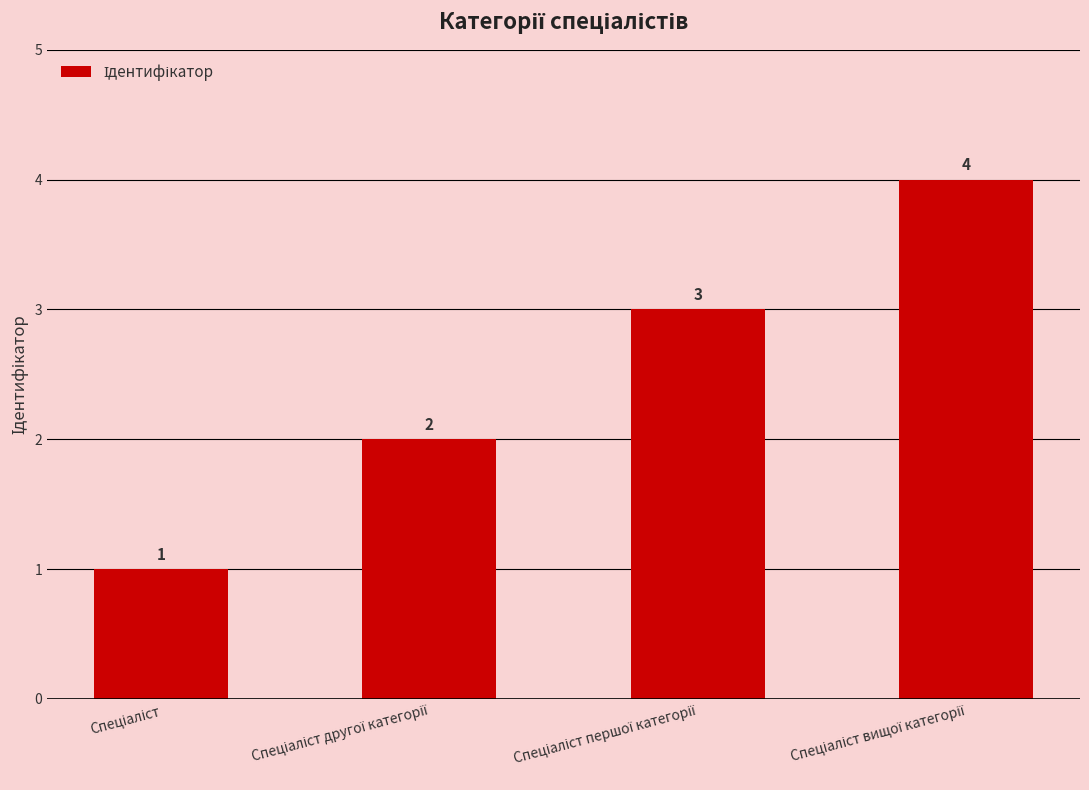

Count the values in the range 2 to 4.

3